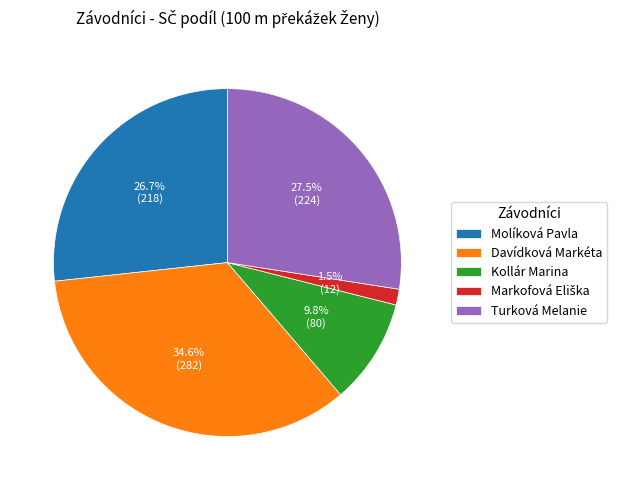

Approximately how many times larger is the value at Kollár Marina compared to Davídková Markéta?

0.3